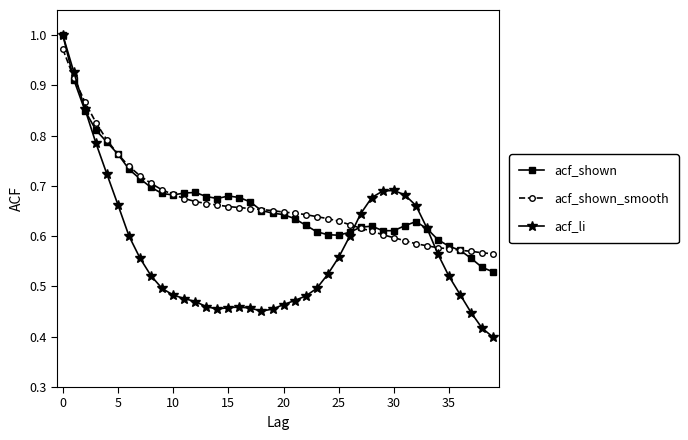

After their last crossing, which series has the higher values: acf_li or acf_shown?

acf_shown